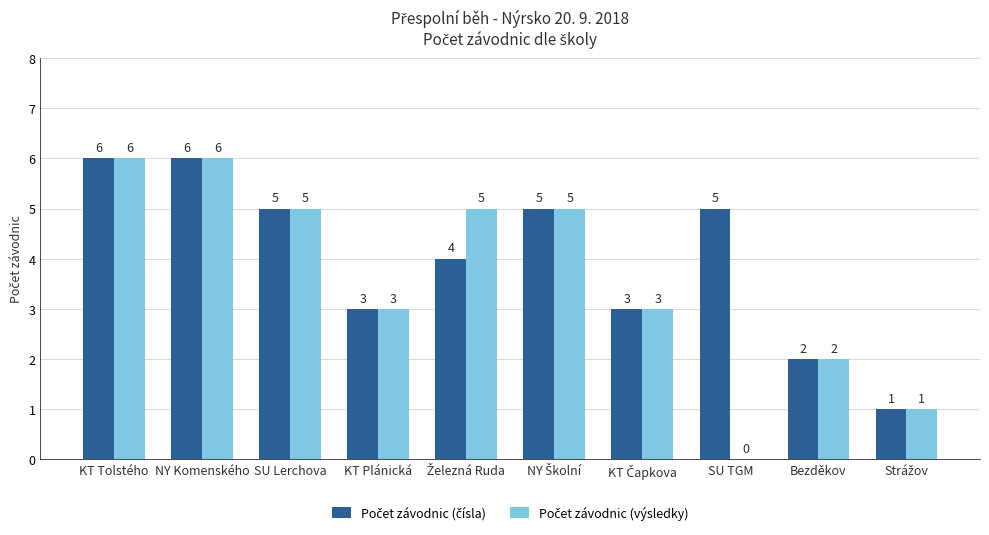

What is the maximum value shown in the chart?

6